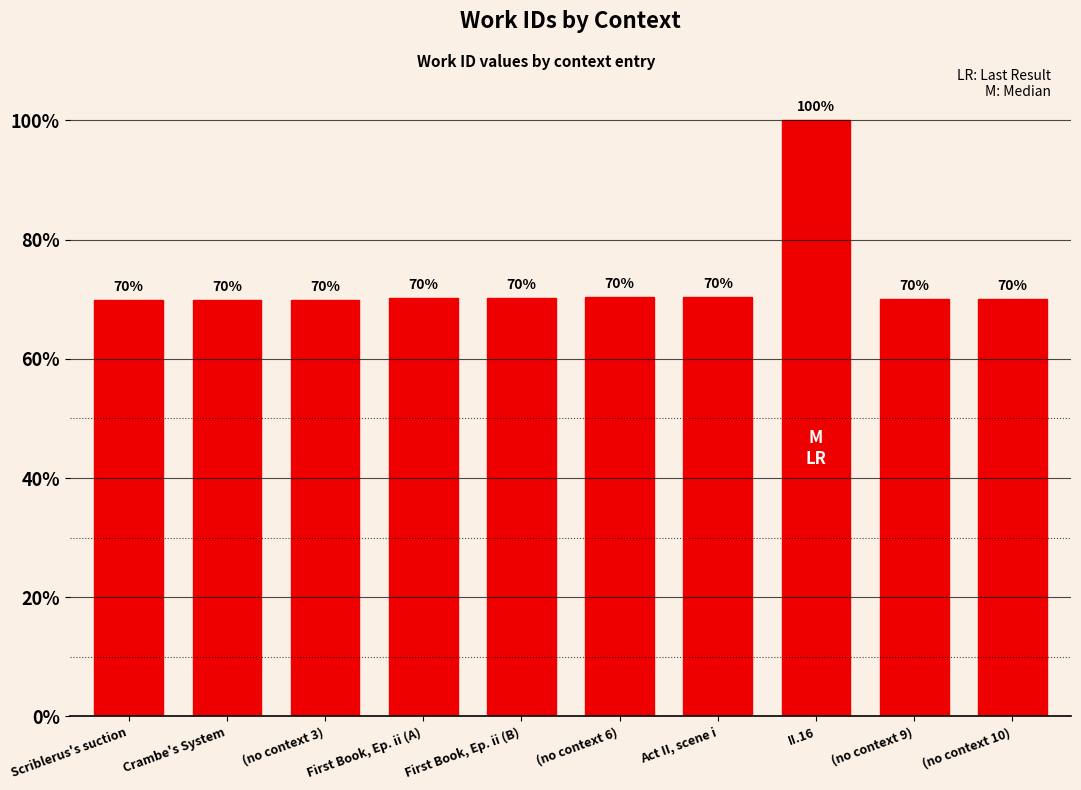

Reading left to right, what are all the values shown in this chart?

Scriblerus's suction=0.7	Crambe's System=0.7	(no context 3)=0.7	First Book, Ep. ii (A)=0.7	First Book, Ep. ii (B)=0.7	(no context 6)=0.7	Act II, scene i=0.7	II.16=1.0	(no context 9)=0.7	(no context 10)=0.7